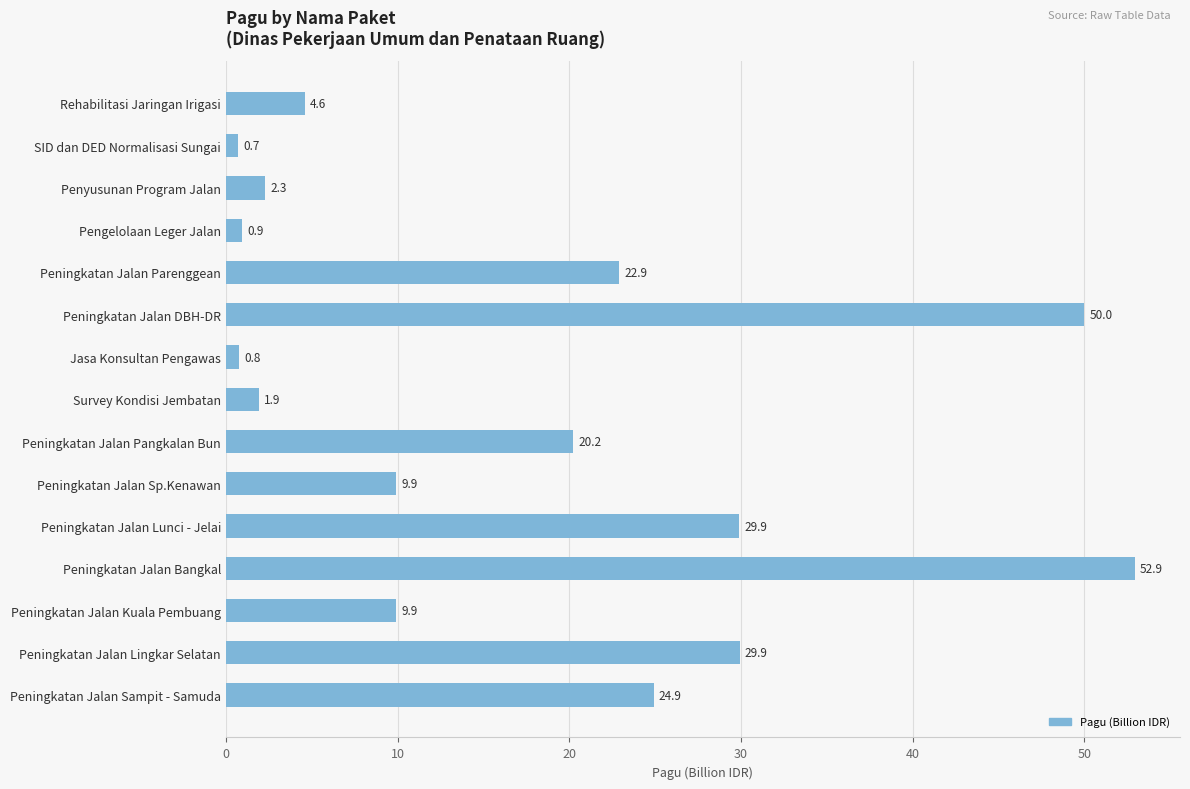

The chart shows a value of 11.5 at Peningkatan Jalan DBH-DR. True or false?

False